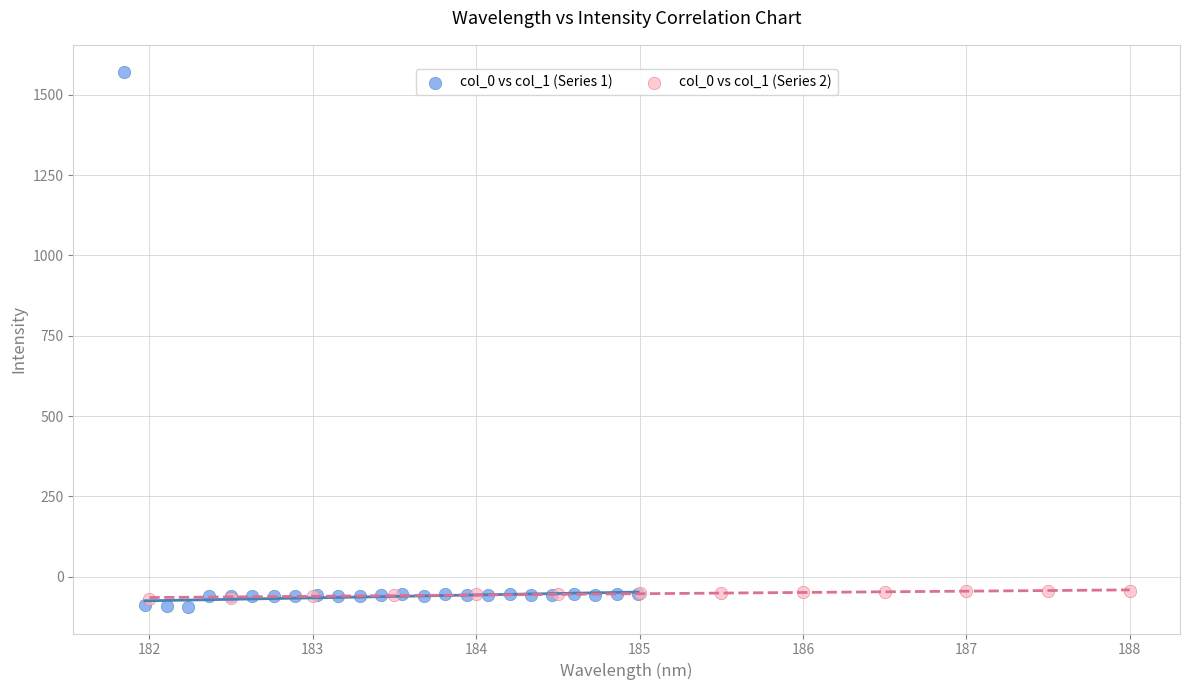

Which series has the widest spread of Y values?

col_0 vs col_1 (Series 1)